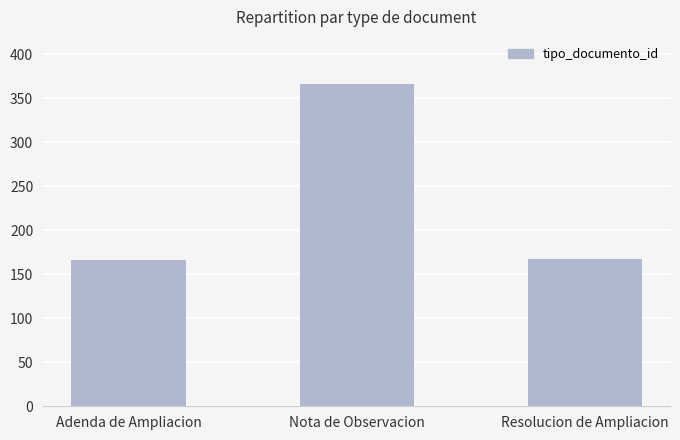

What is the difference between the maximum and minimum values?

200